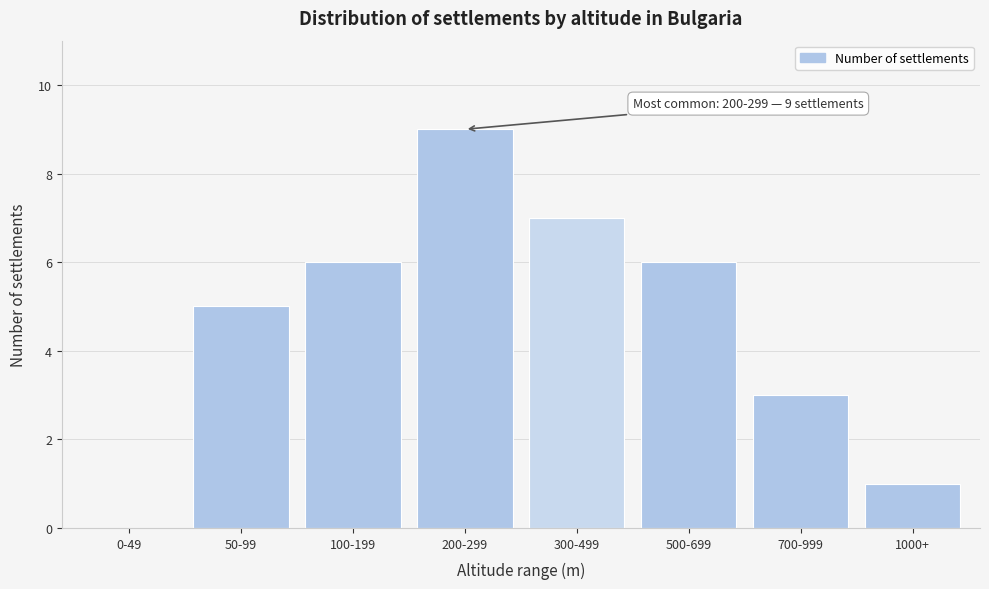

Reading left to right, transcribe all the data shown in this chart.

0-49=0	50-99=5	100-199=6	200-299=9	300-499=7	500-699=6	700-999=3	1000+=1